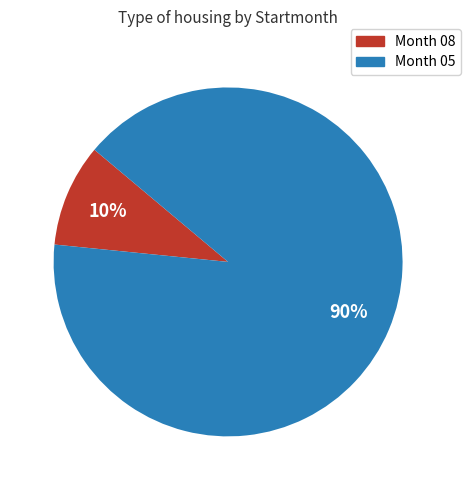

To the nearest percent, what is the average slice percentage?

50%